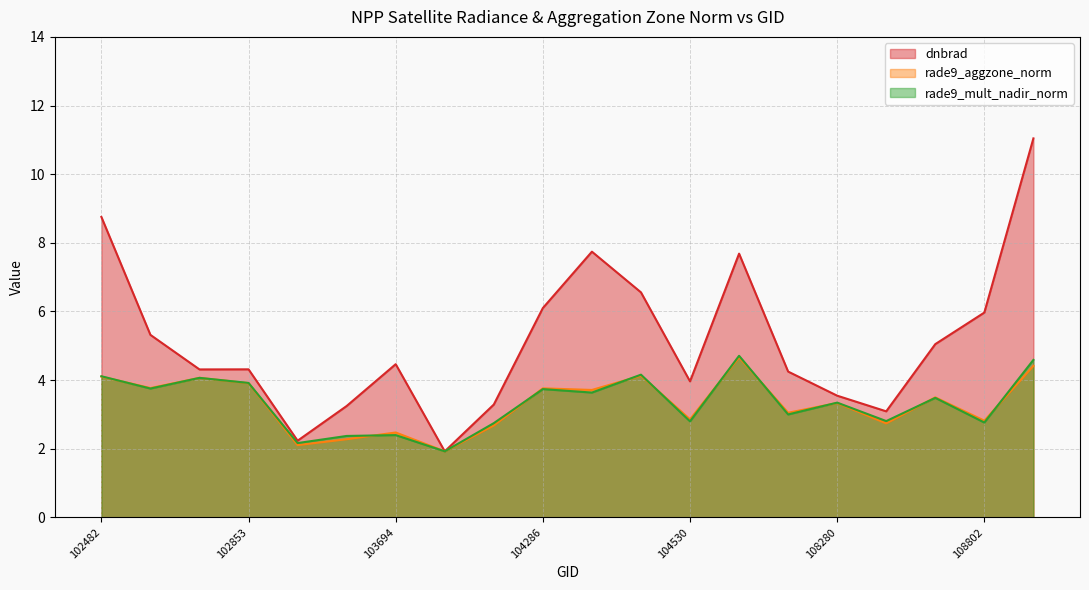

At which category is the sum across all series the highest?

108973